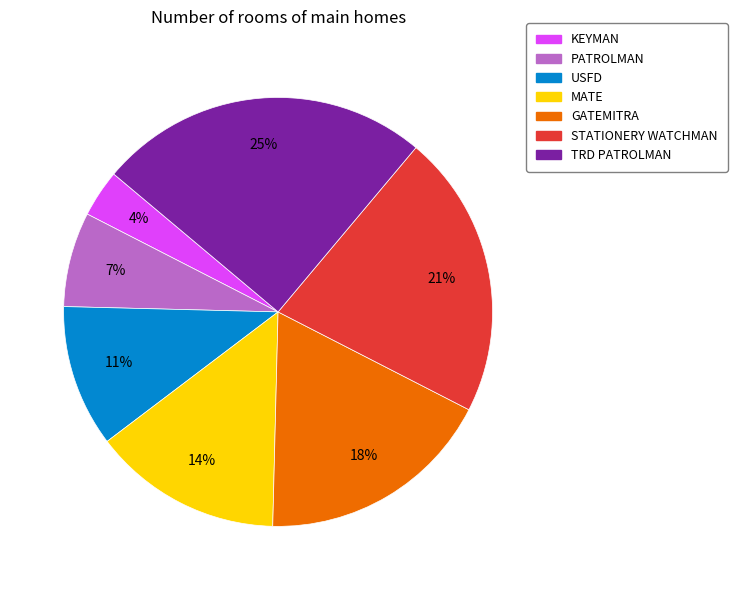

The MATE slice represents 14% of the pie. True or false?

True